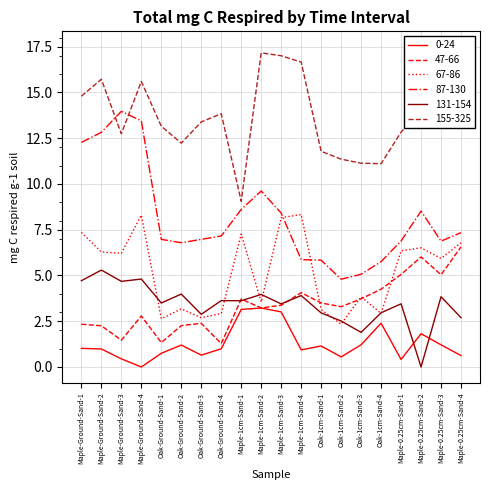

At which label is 67-86 closest to 5?

Maple-0.25cm-Sand-3